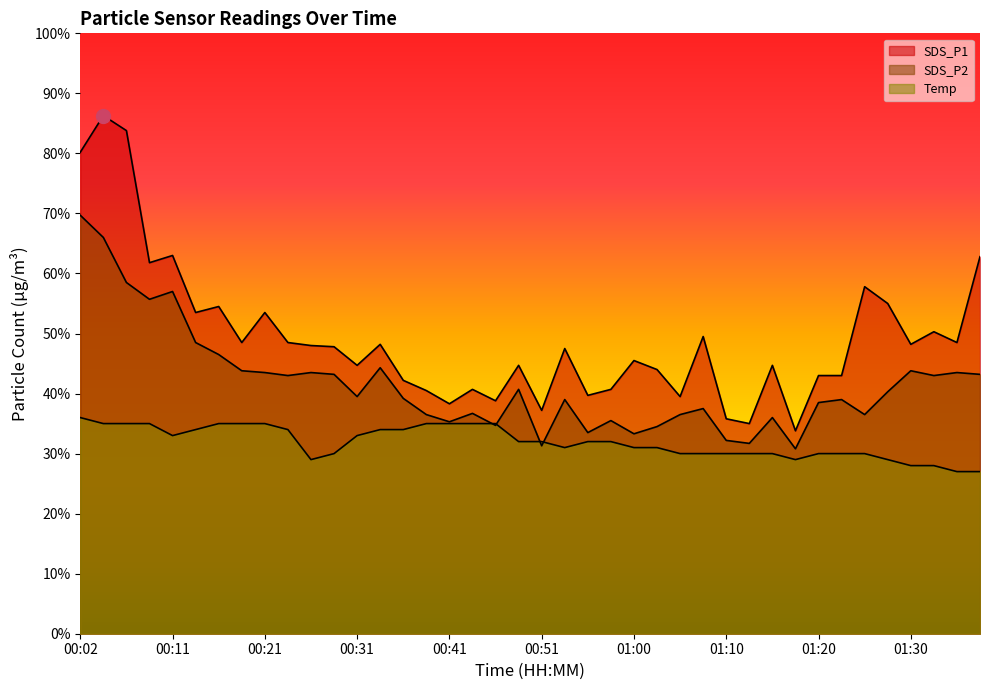

What position from the right is 00:31?

28